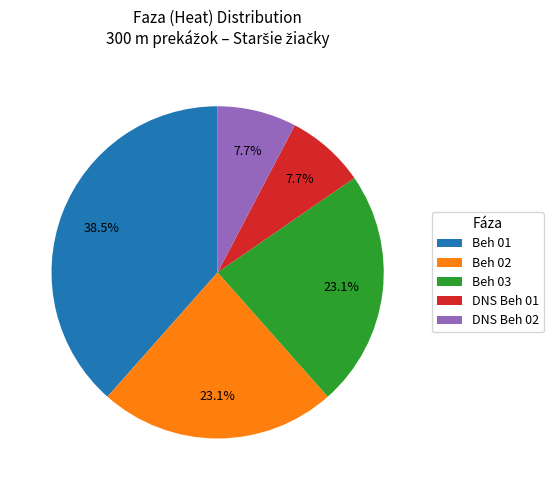

Is there a majority slice in this chart?

No